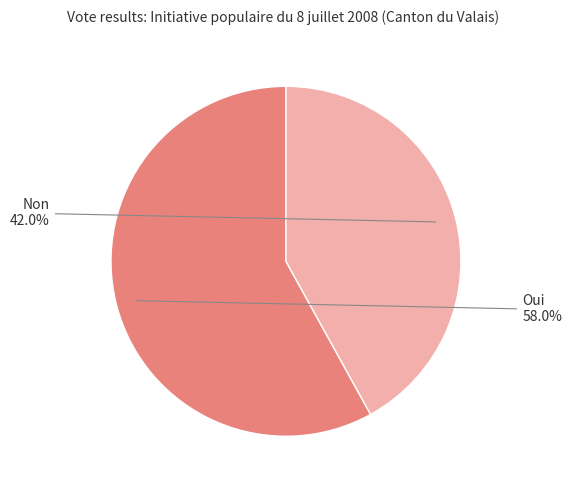

How many slices are in this pie chart?

2